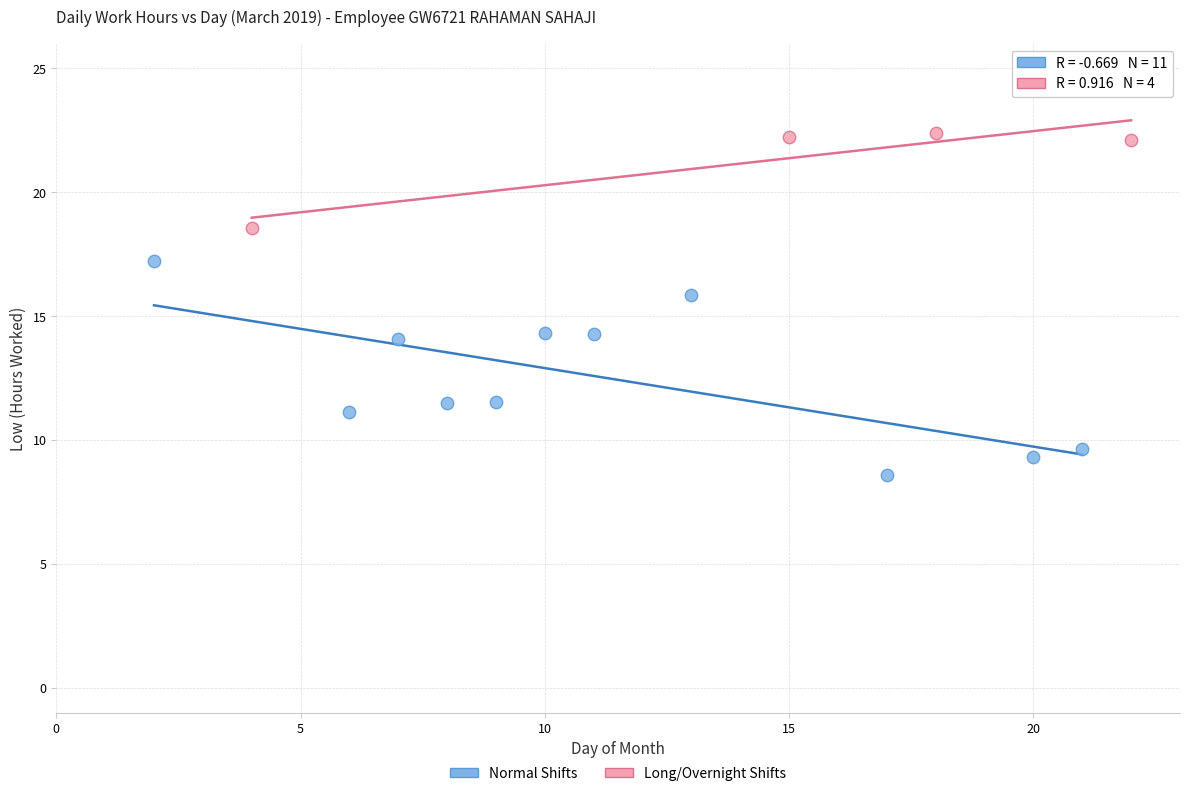

Which series reaches the minimum Y coordinate?

Normal Shifts